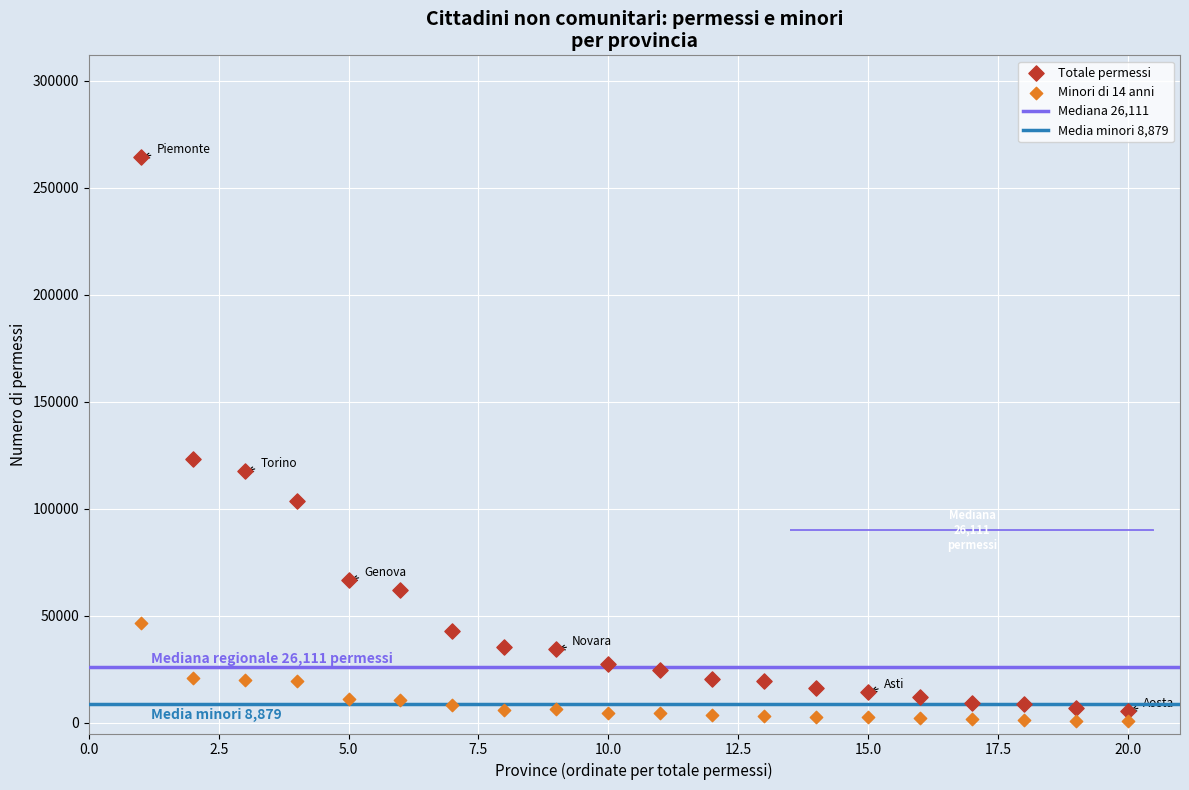

Which series reaches the maximum Y coordinate?

Totale permessi